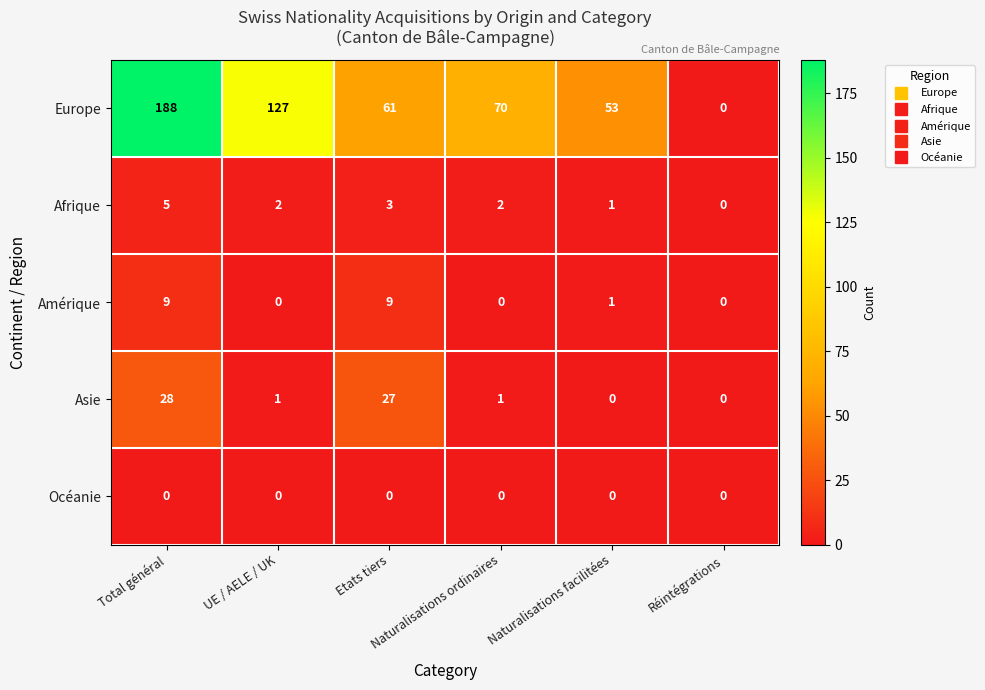

How many categories are shown in the chart?

6